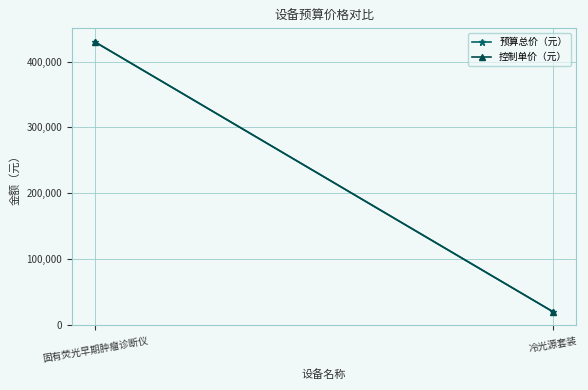

What are all the series names shown in the legend?

预算总价（元）, 控制单价（元）